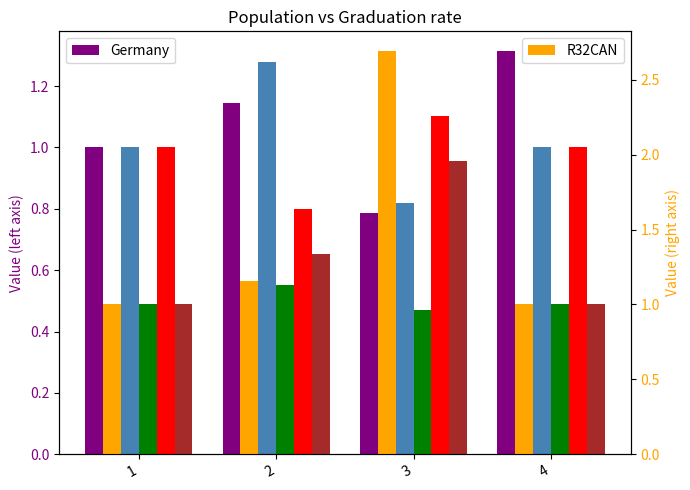

The R32CAN series shows 2.7 at 3. True or false?

True